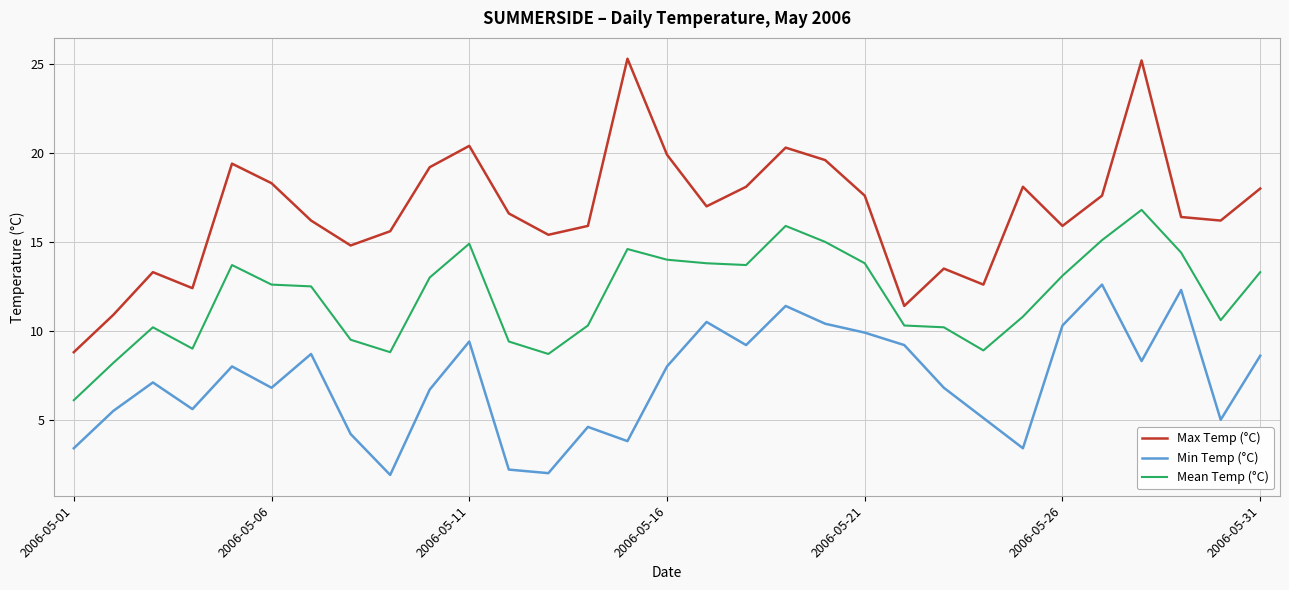

Which series has the largest range (max minus min)?

Max Temp (°C)